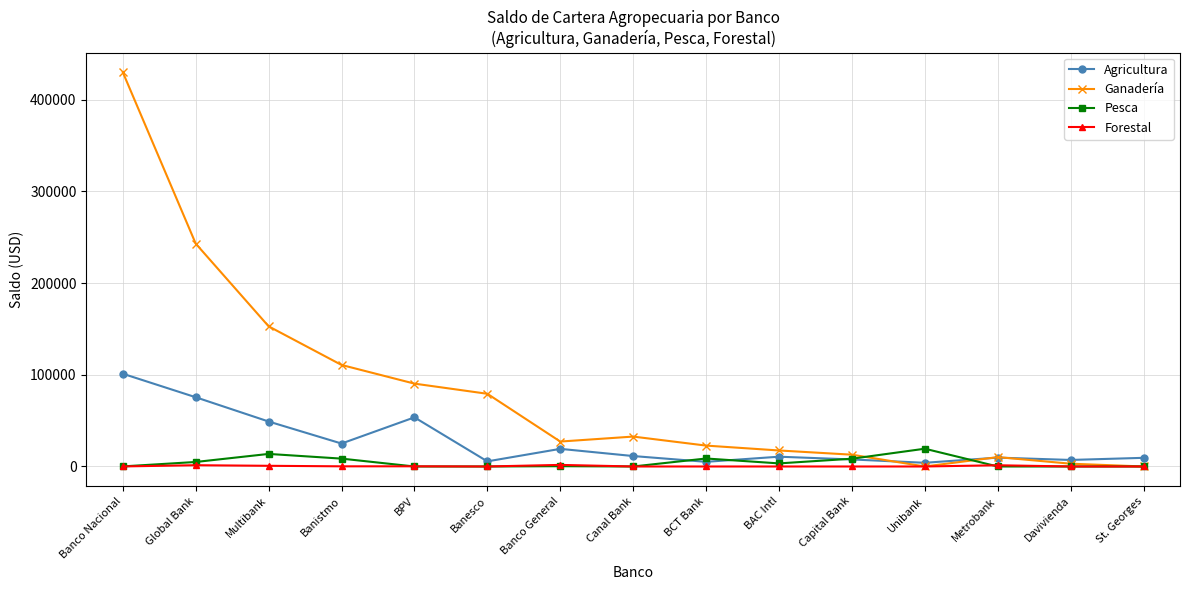

What is the label of the 12th point from the right?

Banistmo